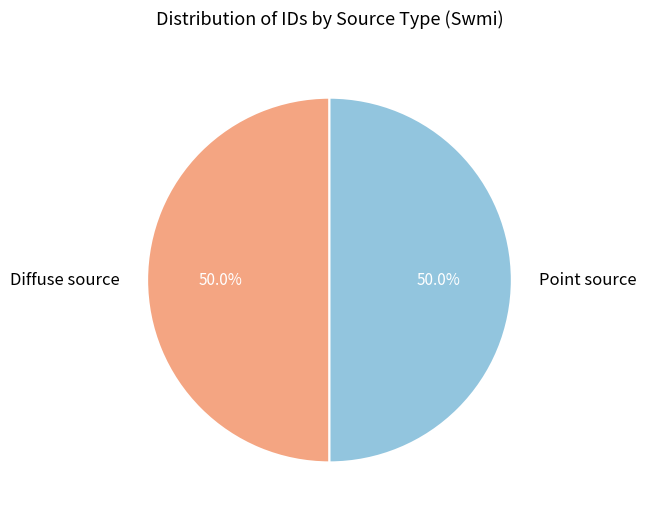

What percentage do Diffuse source and Point source together represent?

100.0%